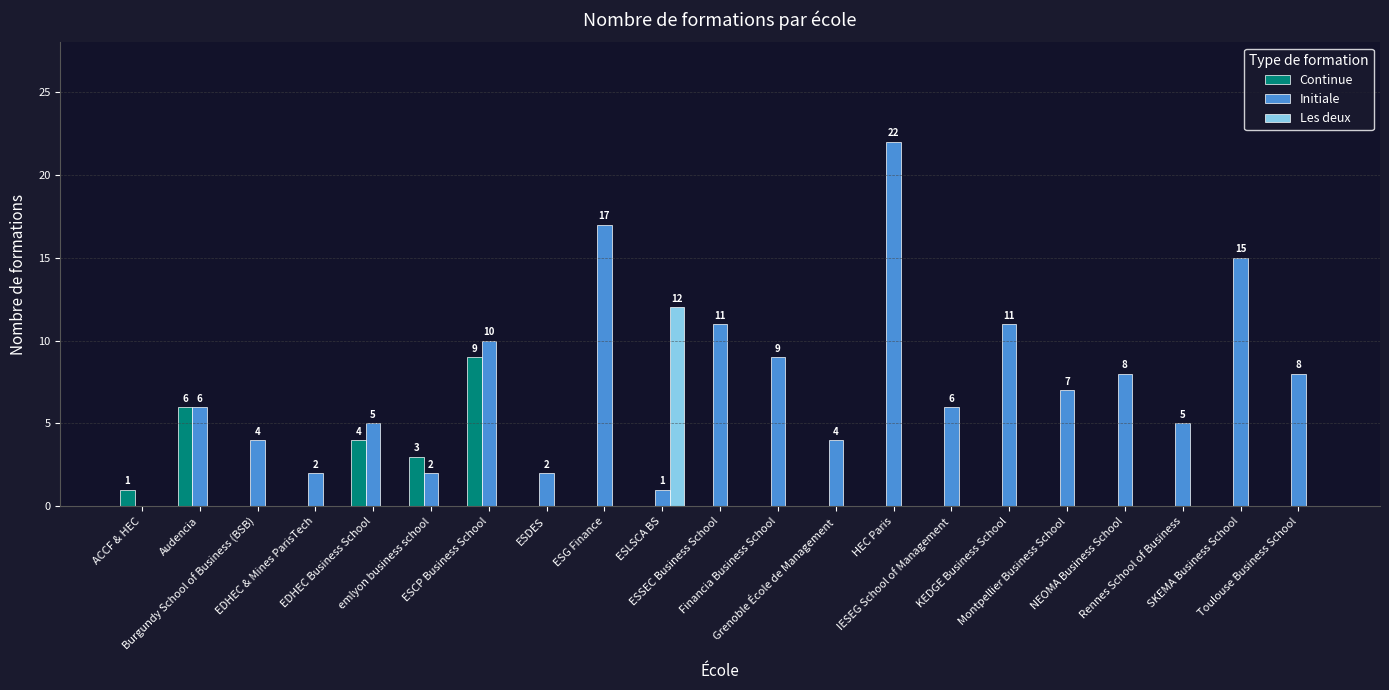

What is the greatest value displayed?

22